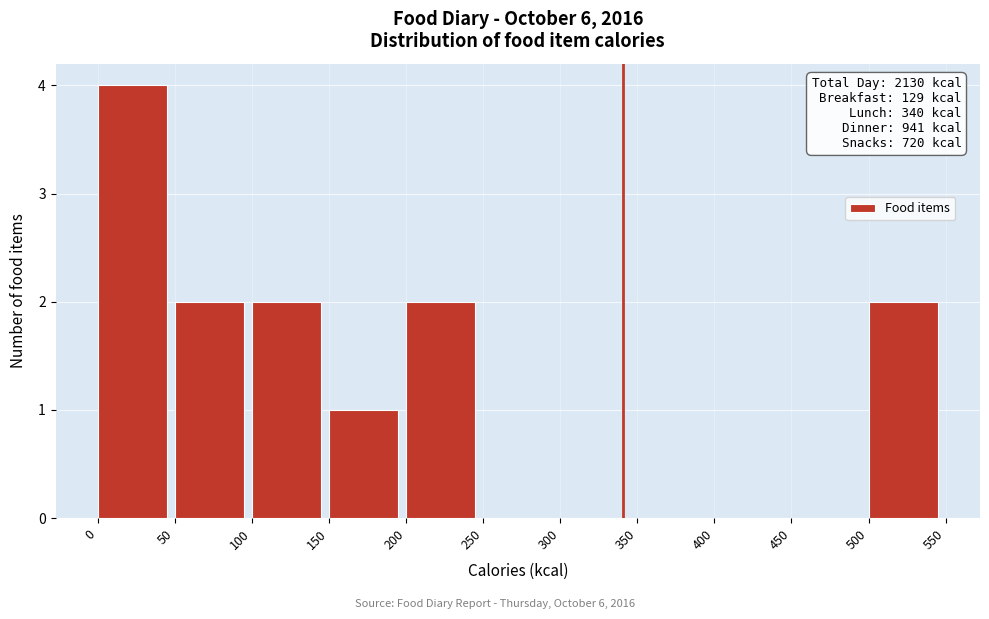

Which range on the x-axis has the tallest bar?

0 to 50